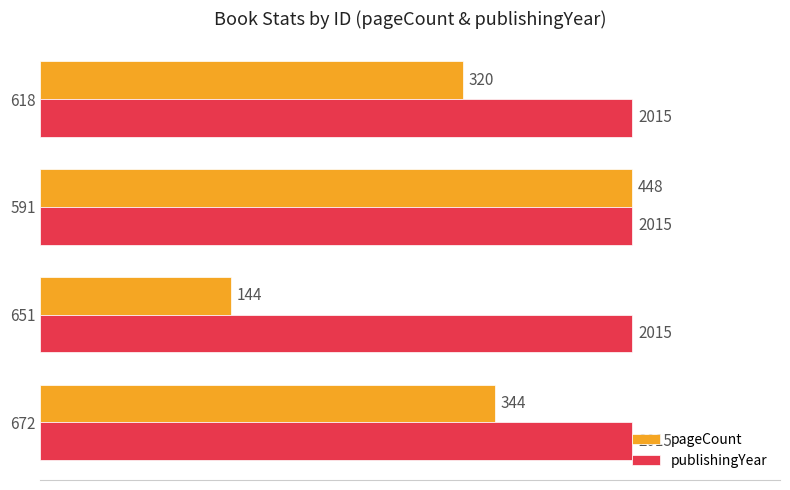

What are all the series names shown in the legend?

pageCount, publishingYear